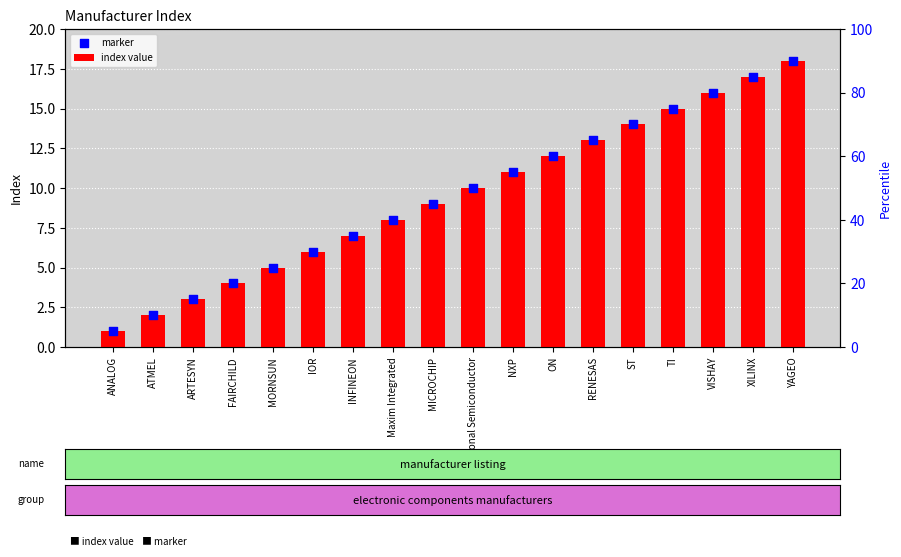

Is the value of index value at ANALOG greater than the value of marker at ARTESYN?

No